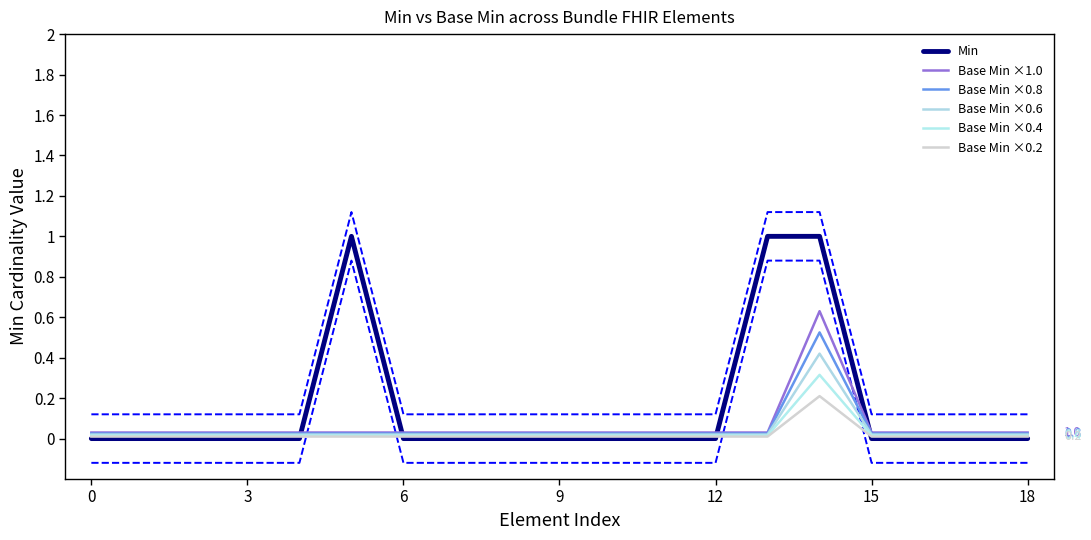

How many lines are shown in the chart?

8